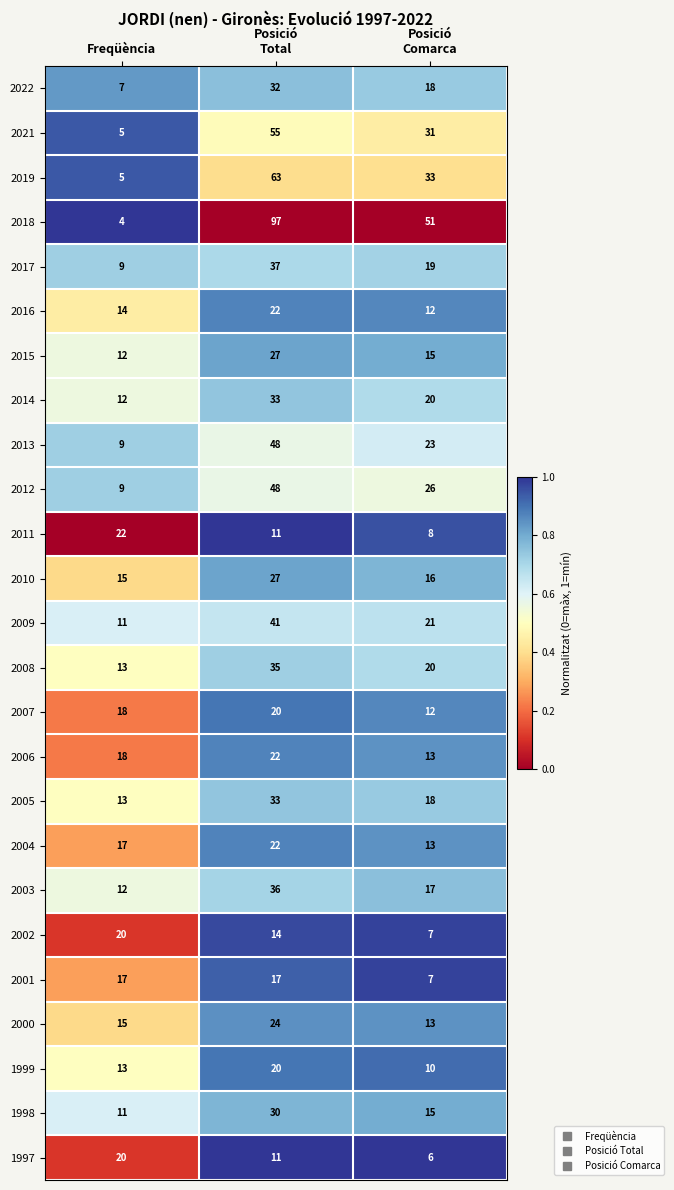

The value of 2017 at Freqüència is 2. True or false?

False